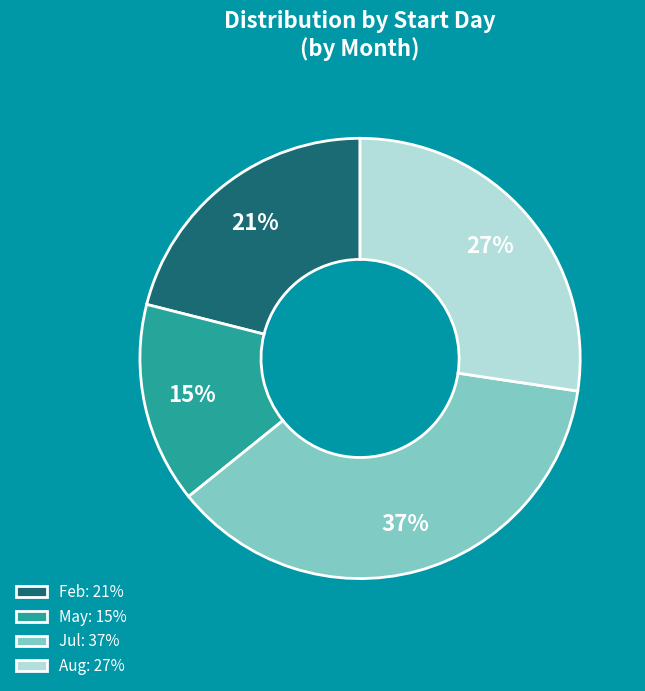

True or false: May: 15% accounts for 23% of the total.

False